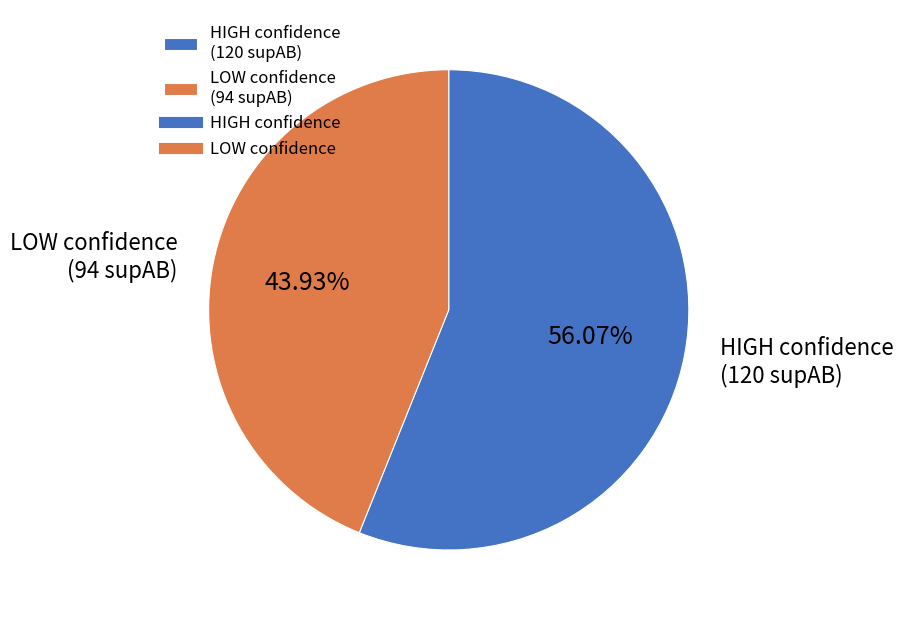

Which category has the biggest portion of the pie?

HIGH confidence (120 supAB)